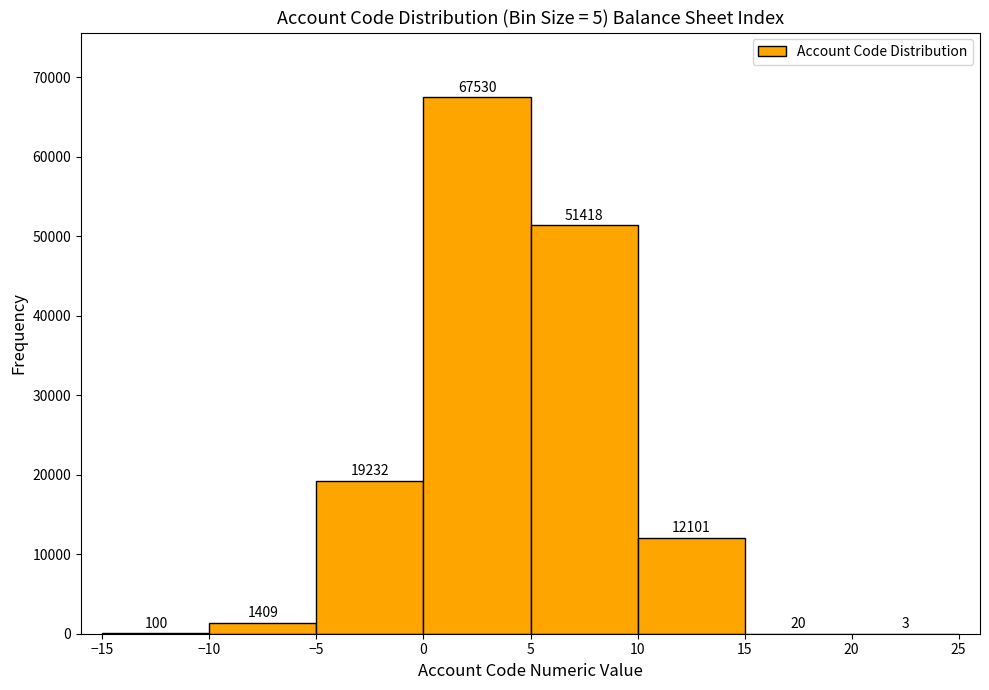

Reading left to right, list every bar in this chart as the range it spans on the x-axis followed by its height.

-15 to -10: 100
-10 to -5: 1409
-5 to 0: 19232
0 to 5: 67530
5 to 10: 51418
10 to 15: 12101
15 to 20: 20
20 to 25: 3